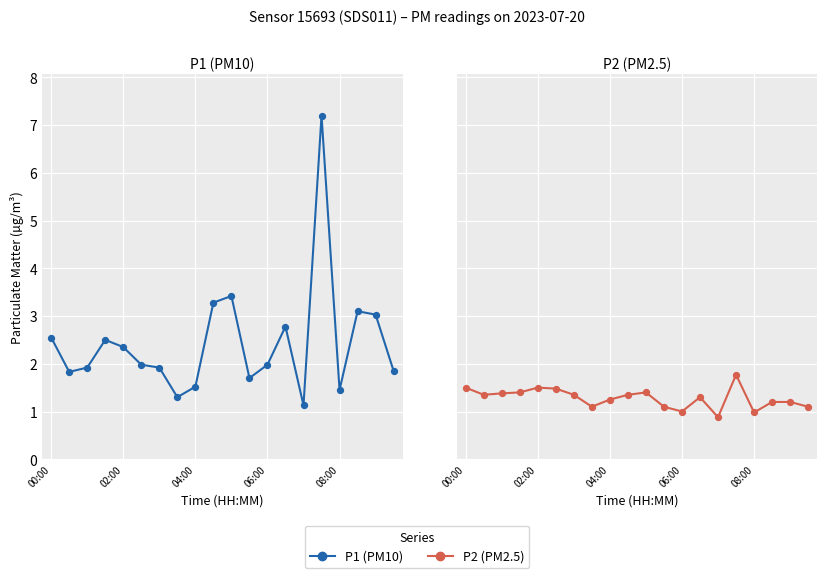

What are all the series names shown in the legend?

P1, P2